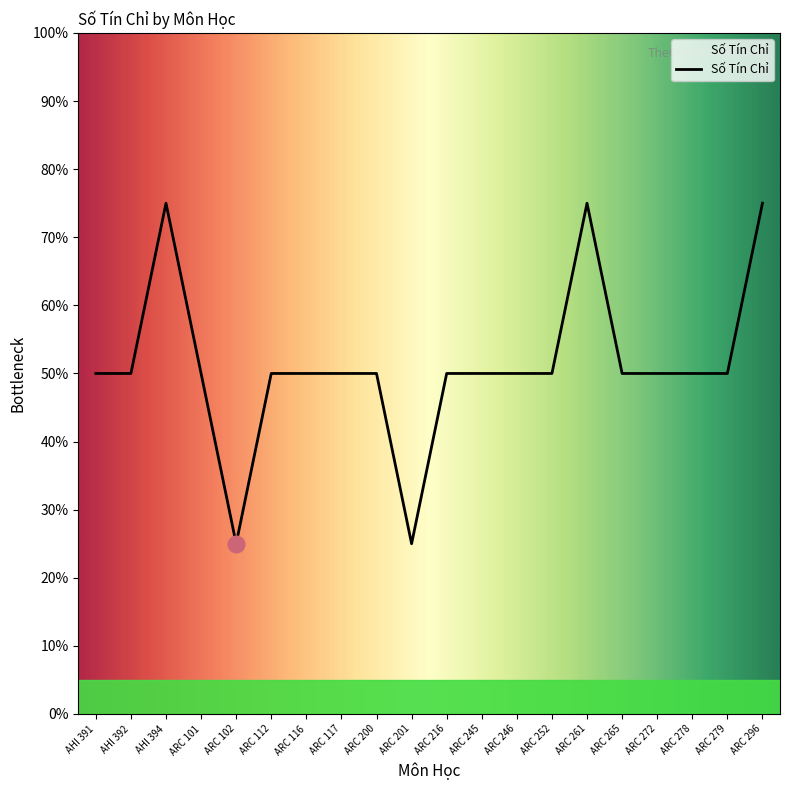

What is the label of the 20th point from the left?

ARC 296